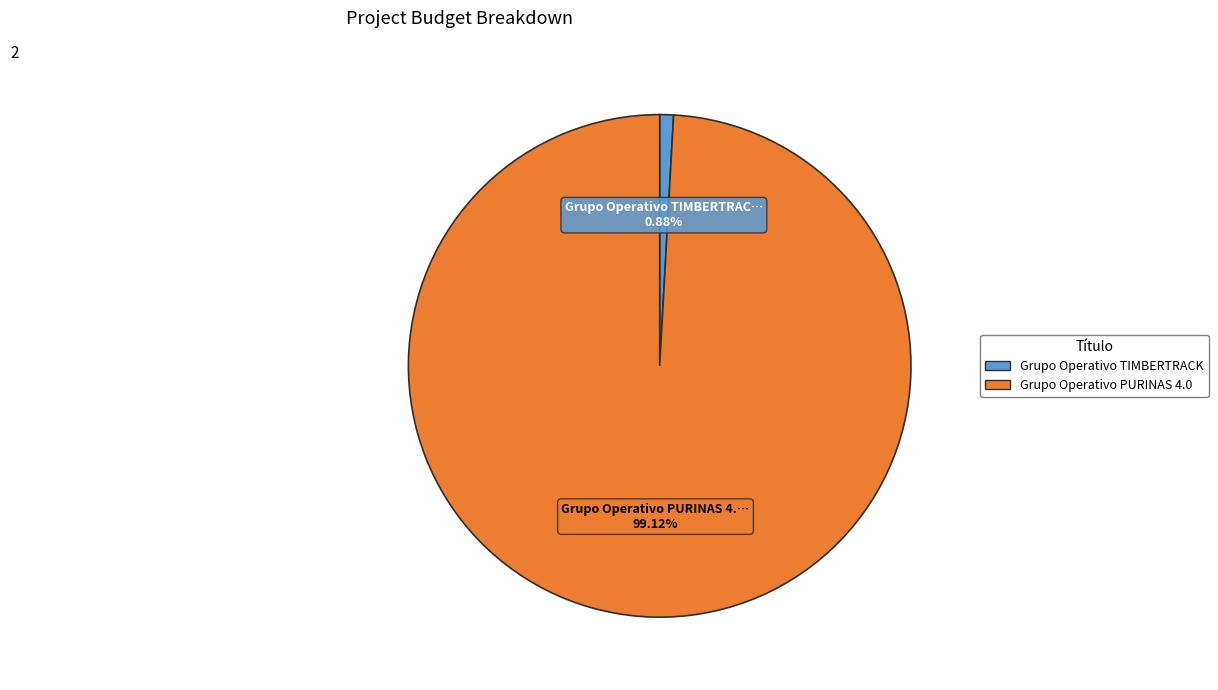

Is there any slice that represents more than half of the pie?

Yes